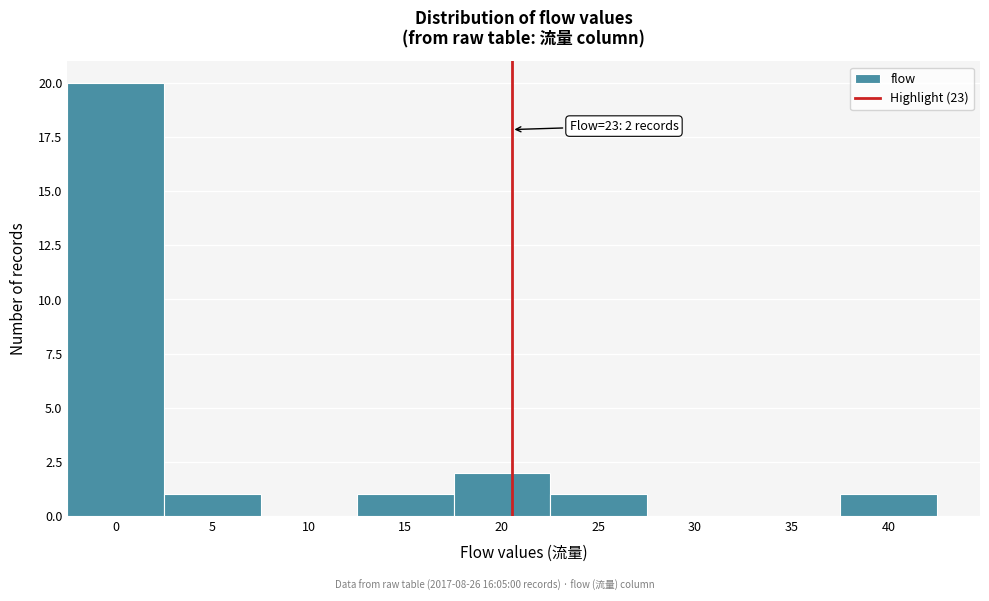

Reading right to left, what are all the values shown in this chart?

40=1	35=0	30=0	25=1	20=2	15=1	10=0	5=1	0=20